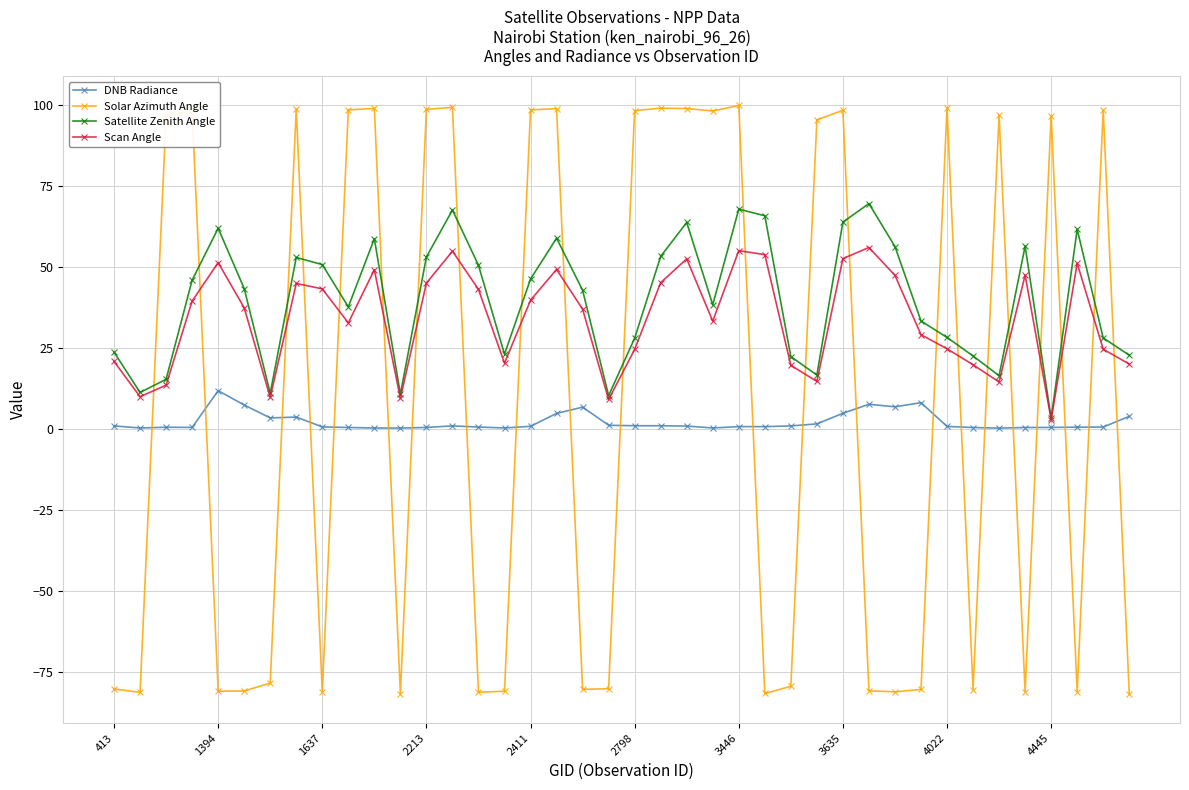

What is the value of the Satellite Zenith Angle point at the 36th from the left?

56.4